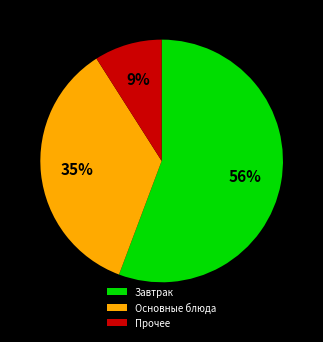

Which category has the smallest portion of the pie?

Прочее